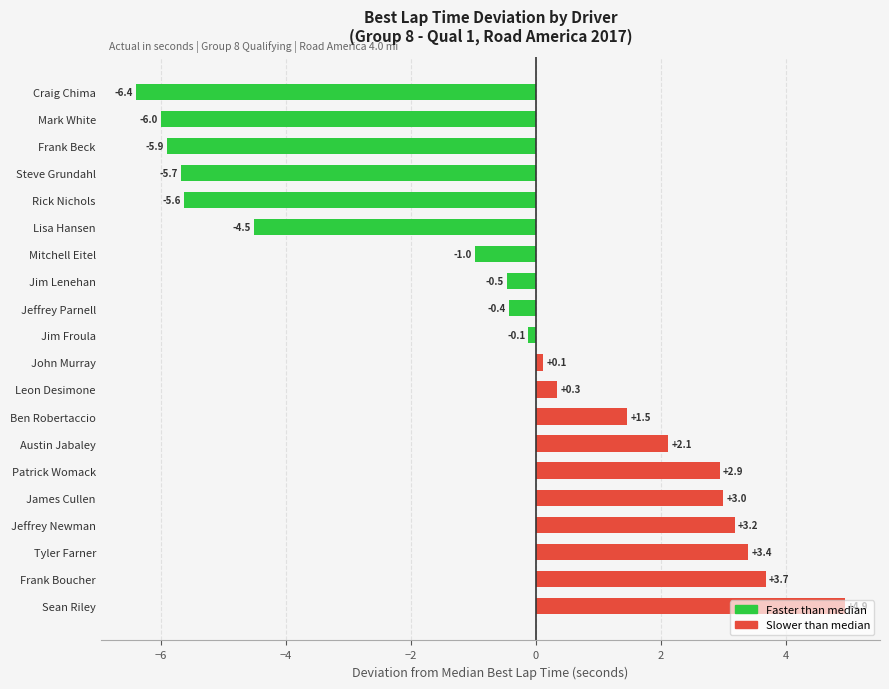

The chart shows a value of 0.3 at Leon Desimone. True or false?

True